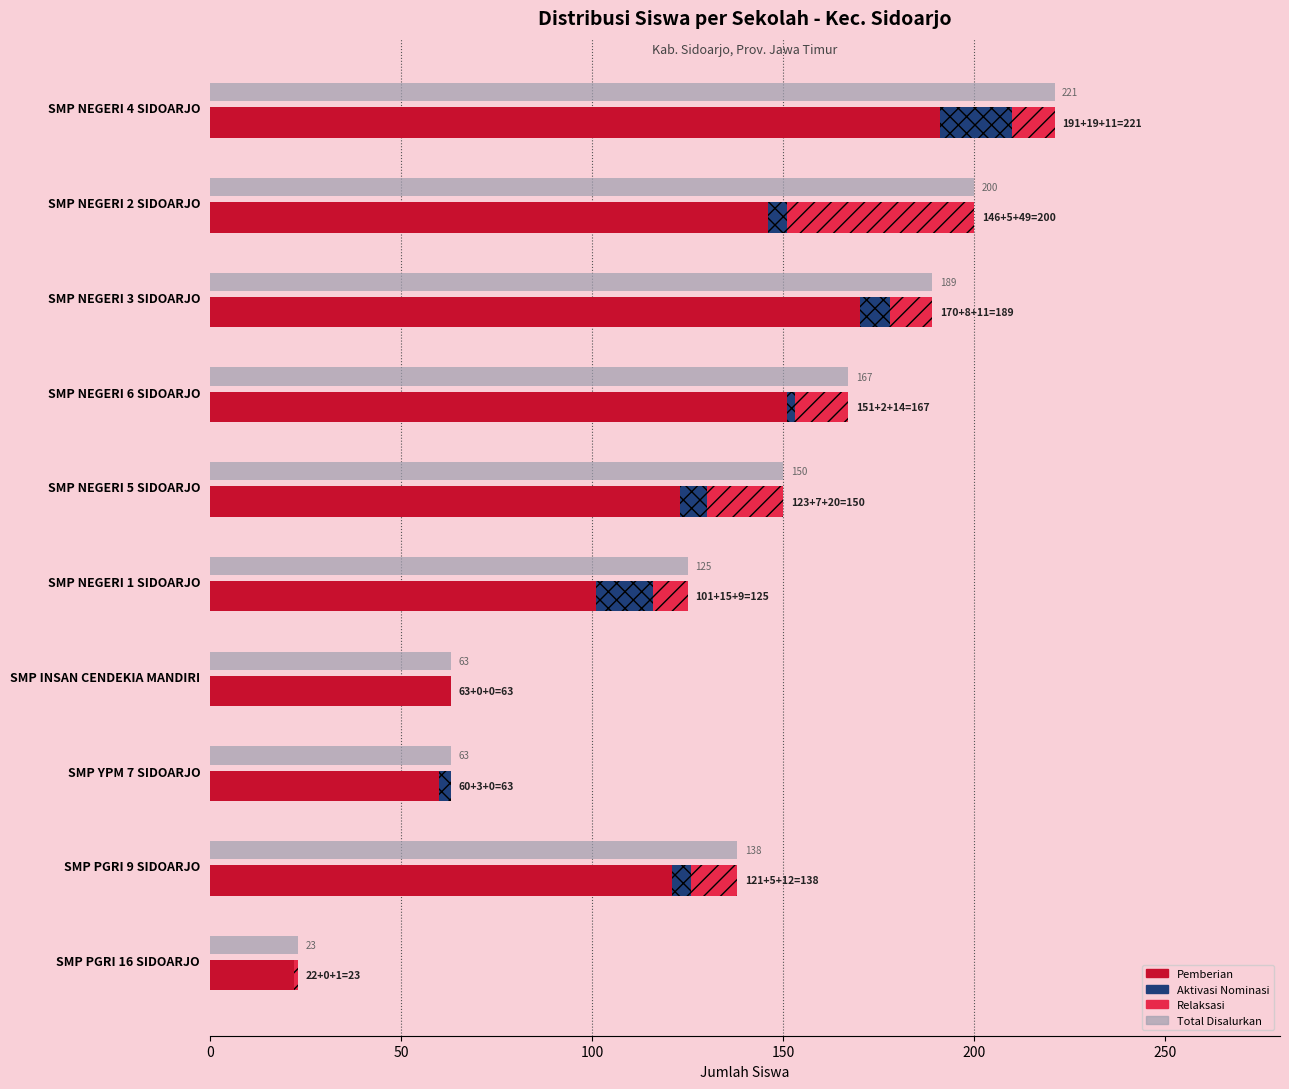

What is the approximate value of Siswa Pemberian at SMP NEGERI 4 SIDOARJO?

191